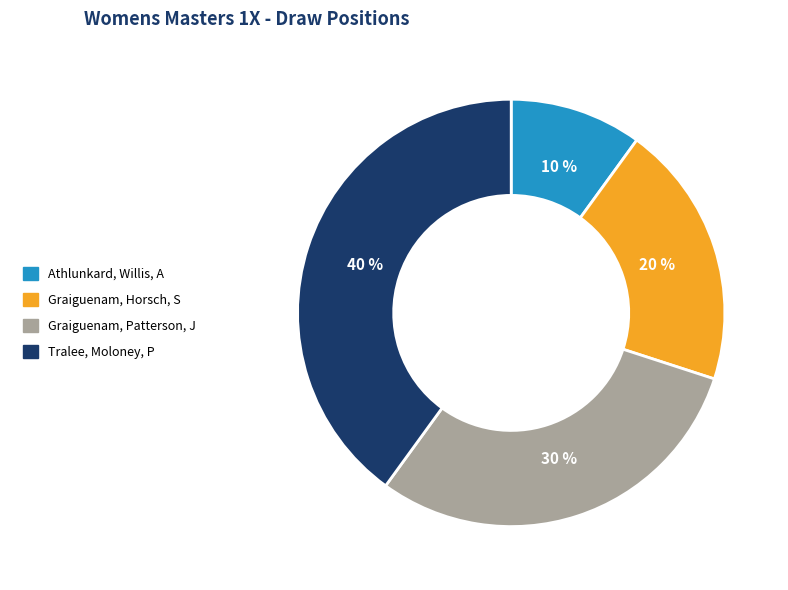

To the nearest percent, what is the combined percentage of Graiguenam, Patterson, J and Athlunkard, Willis, A?

40%